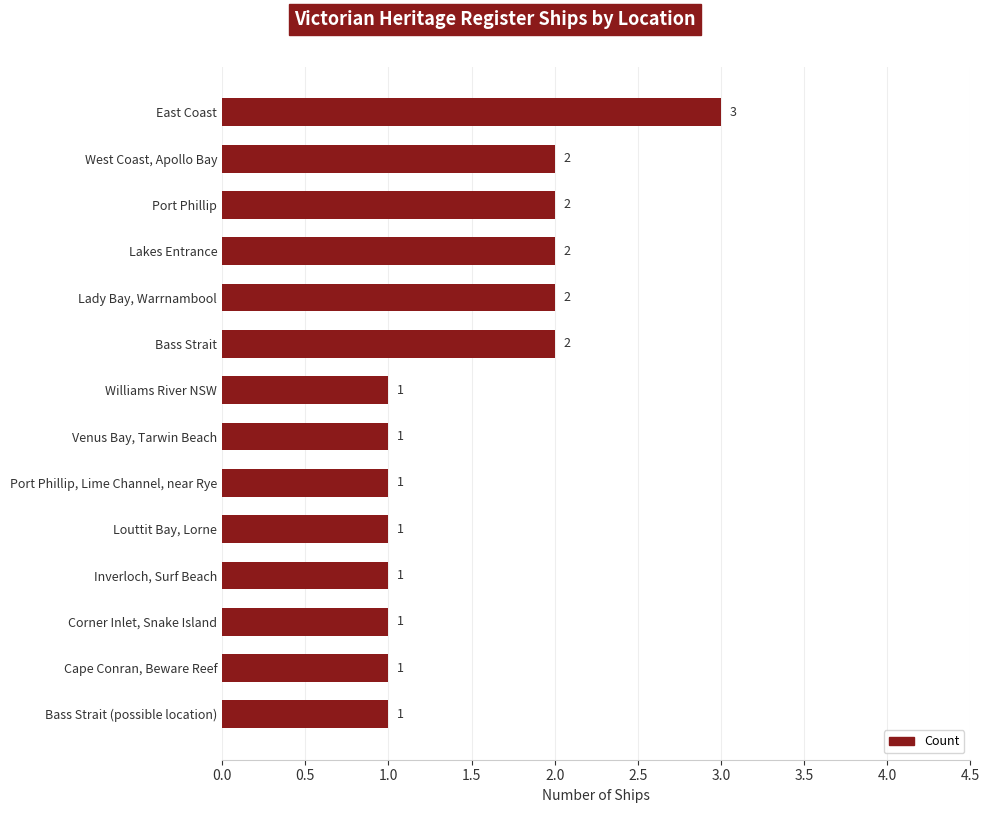

Count the values in the range 1 to 2.

13